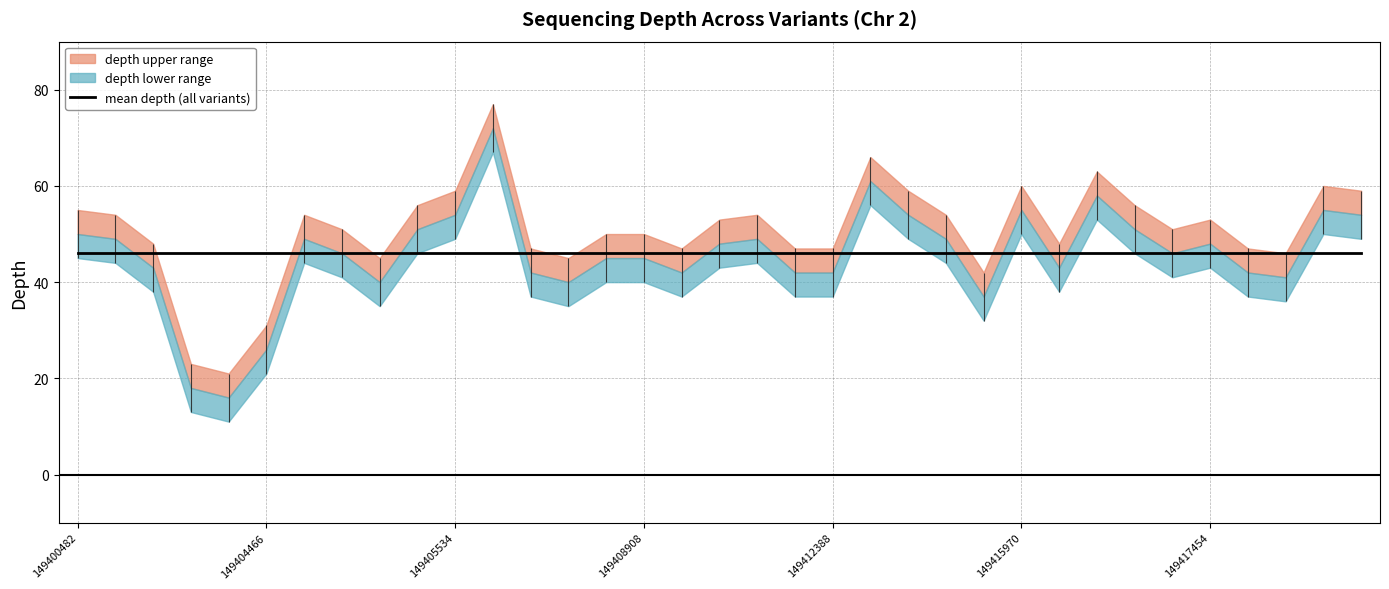

How many interior local valleys does the depth_upper series have?

8